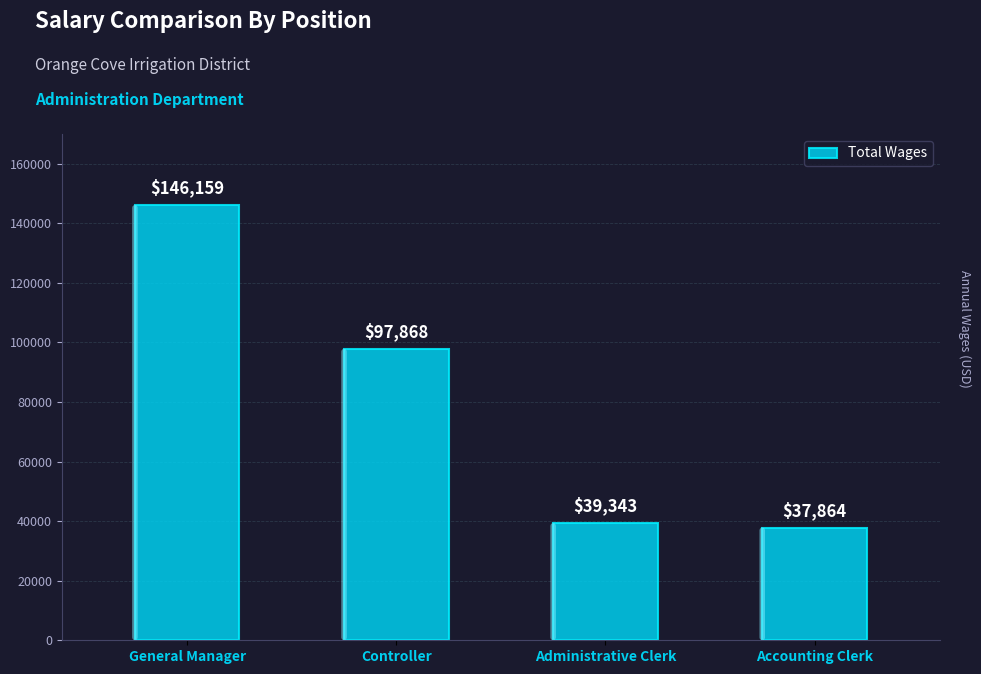

What is the value of the 2nd bar from the left?

97868